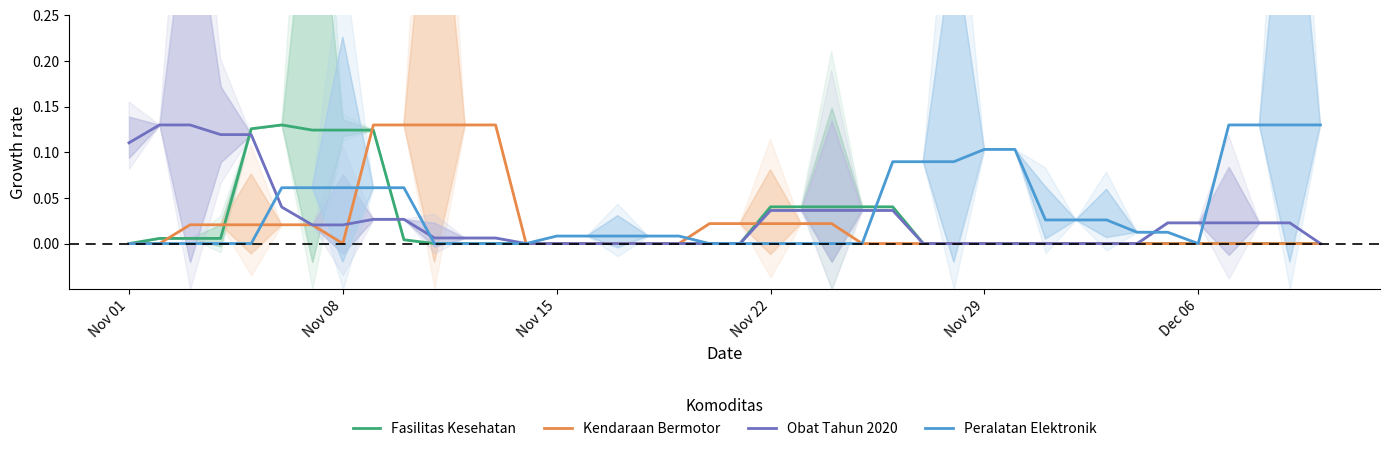

How many lines are shown in the chart?

4